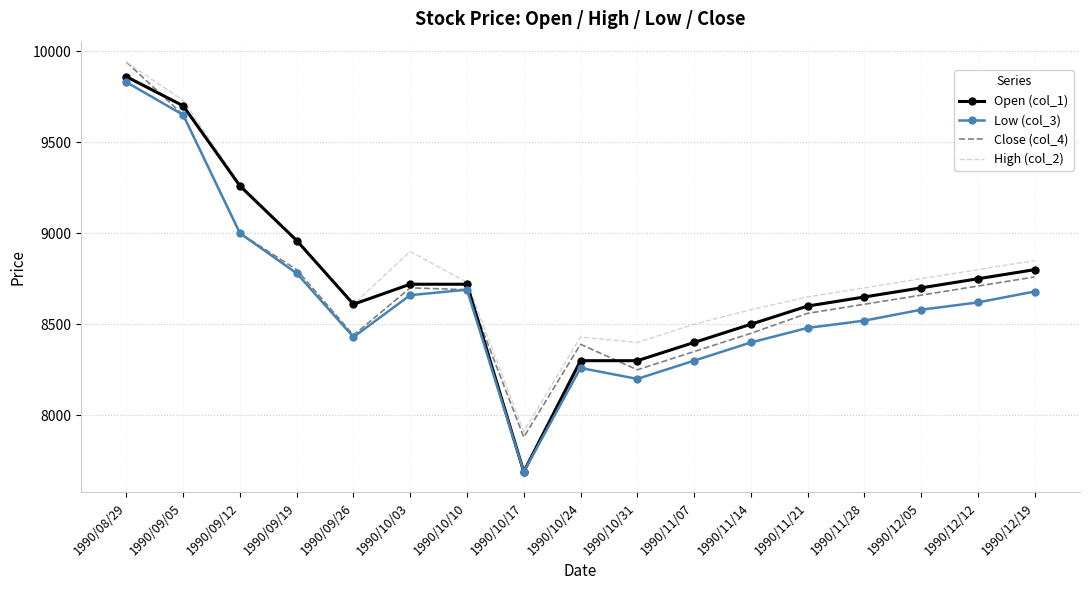

What is the difference between the maximum and minimum values in the Close (col_4) series?

2060